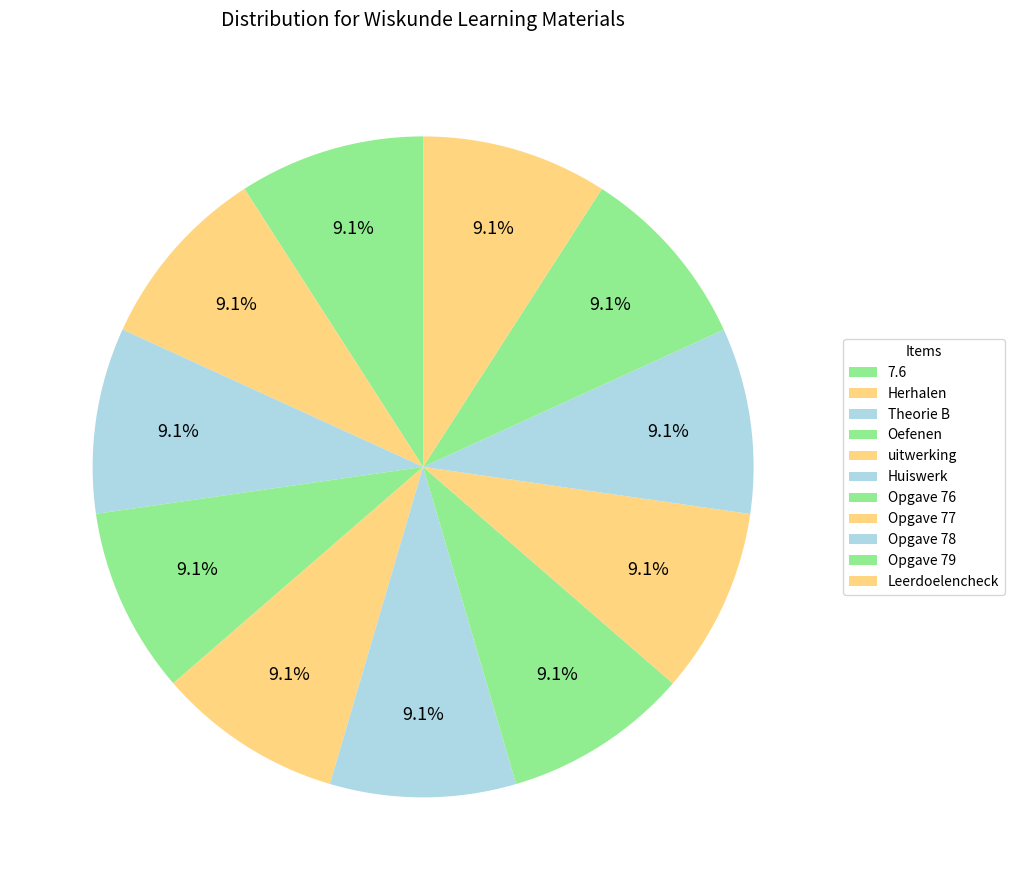

Which slice is the largest?

Leerdoelencheck